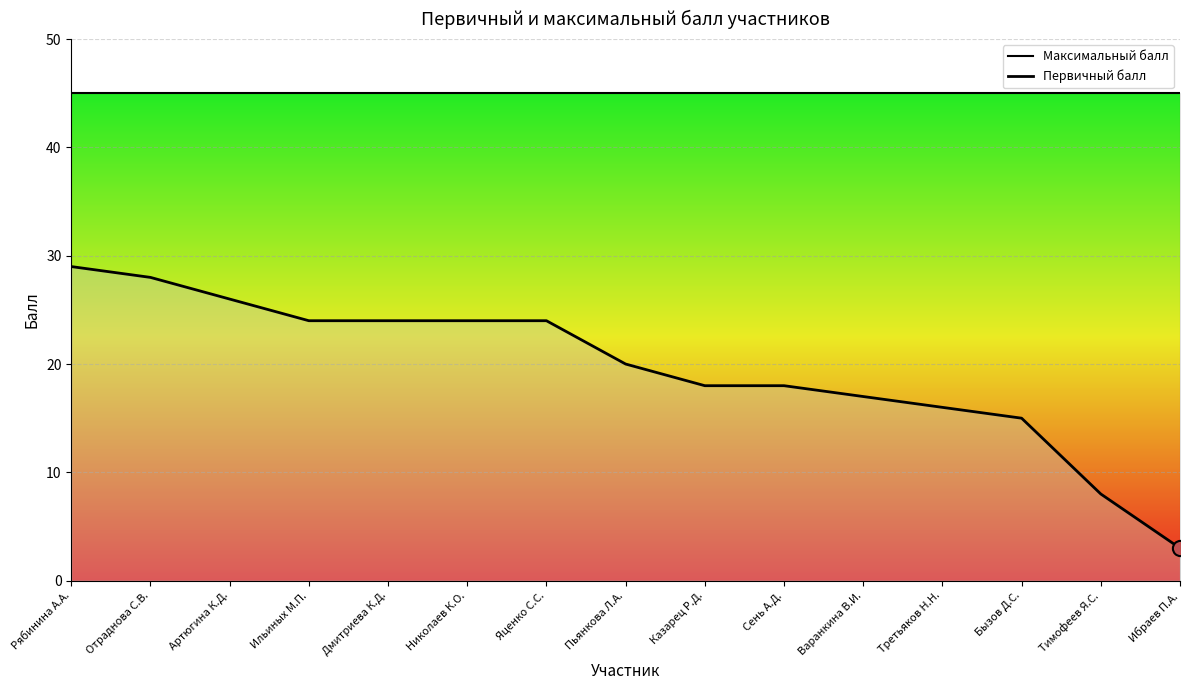

Which series contains the lowest Y value?

Первичный балл